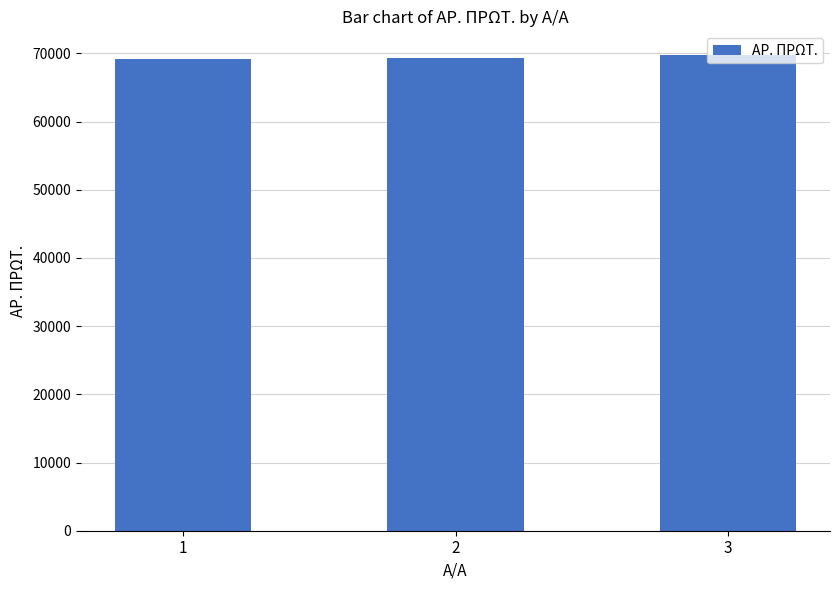

What is the minimum value shown in the chart?

69233